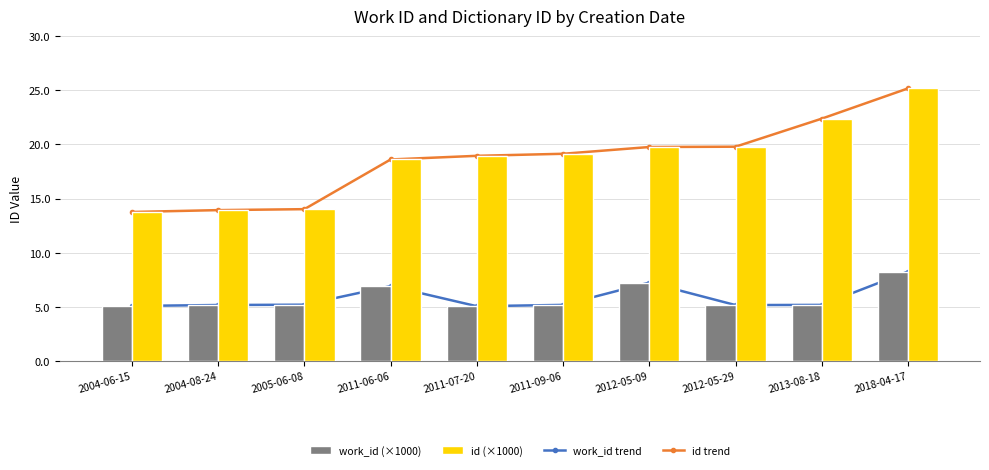

Rank the series by their maximum value, from highest to lowest.

id trend, id (×1000), work_id trend, work_id (×1000)